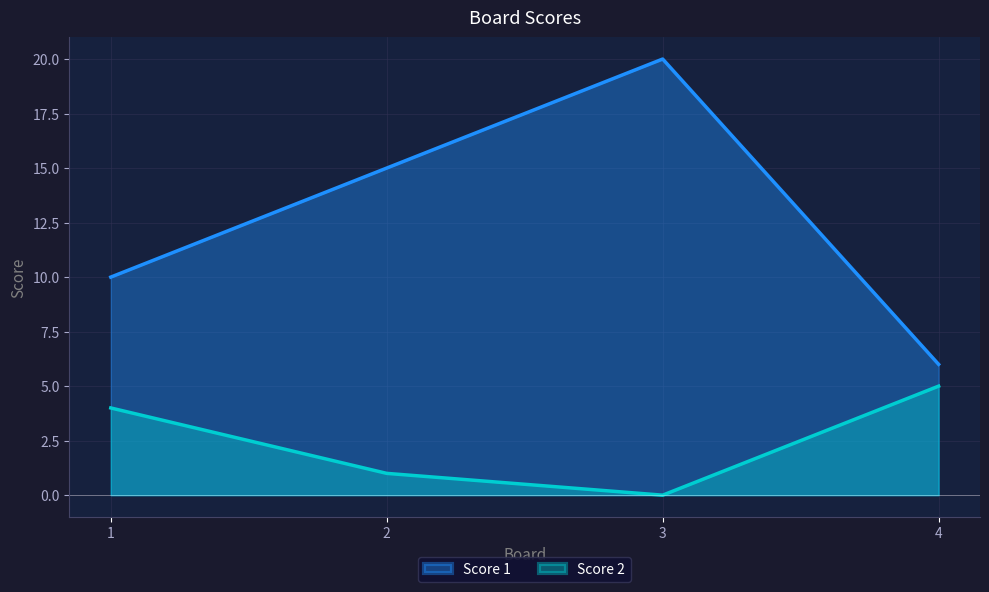

What is the difference between the maximum and minimum values in the Score 1 series?

14